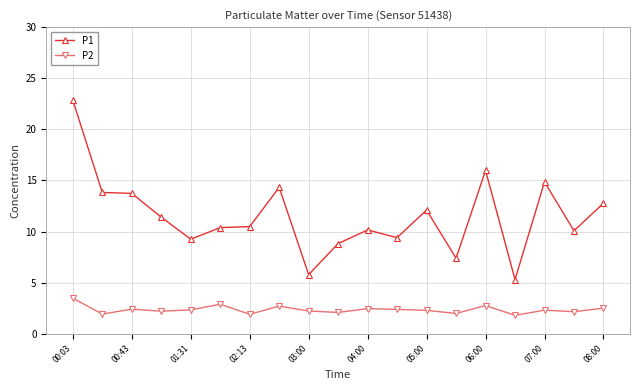

True or false: P2 has more than 0 interior local peaks.

True